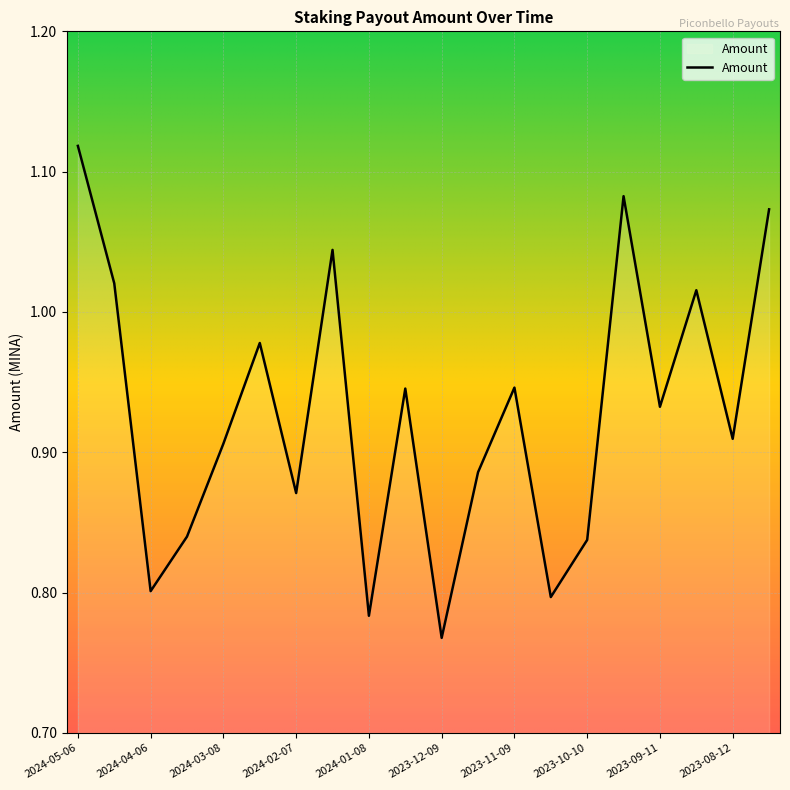

What is the difference between the maximum and minimum values?

0.4